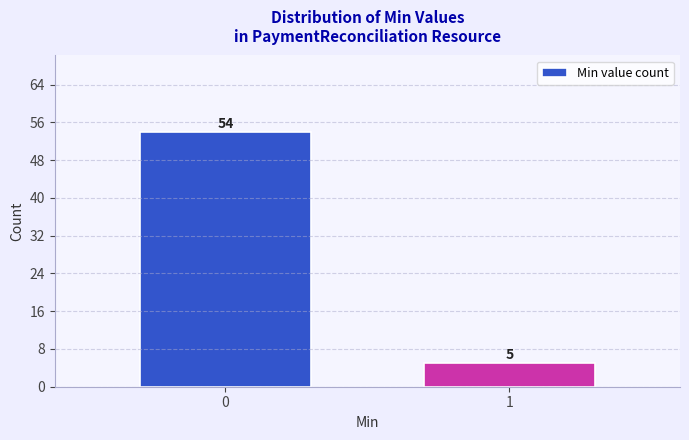

Reading left to right, list all the values displayed in this chart.

0=54	1=5